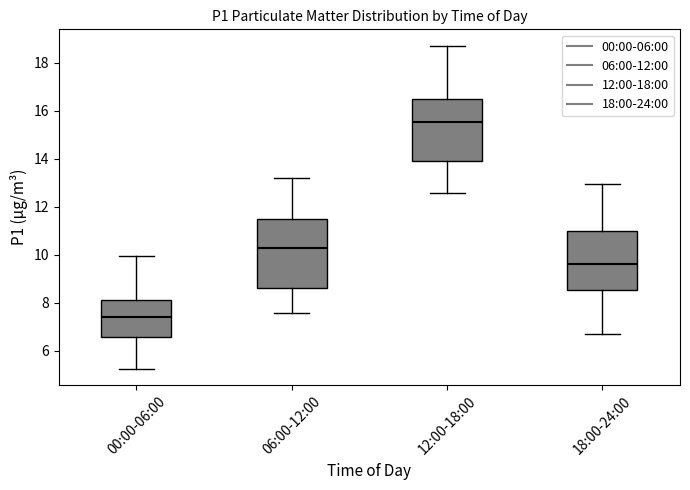

Reading left to right, transcribe this box plot: for each box, give where its median line is, the range the box spans, and where its two whiskers end, as read against the y-axis. The values are not printed on the chart, so give them approximately, as read against the axis.

00:00-06:00: median 7.4, box 6.6 to 8.2, whiskers 5.2 to 10.0
06:00-12:00: median 10.4, box 8.6 to 11.4, whiskers 7.6 to 13.2
12:00-18:00: median 15.6, box 14.0 to 16.4, whiskers 12.6 to 18.8
18:00-24:00: median 9.6, box 8.6 to 11.0, whiskers 6.8 to 13.0